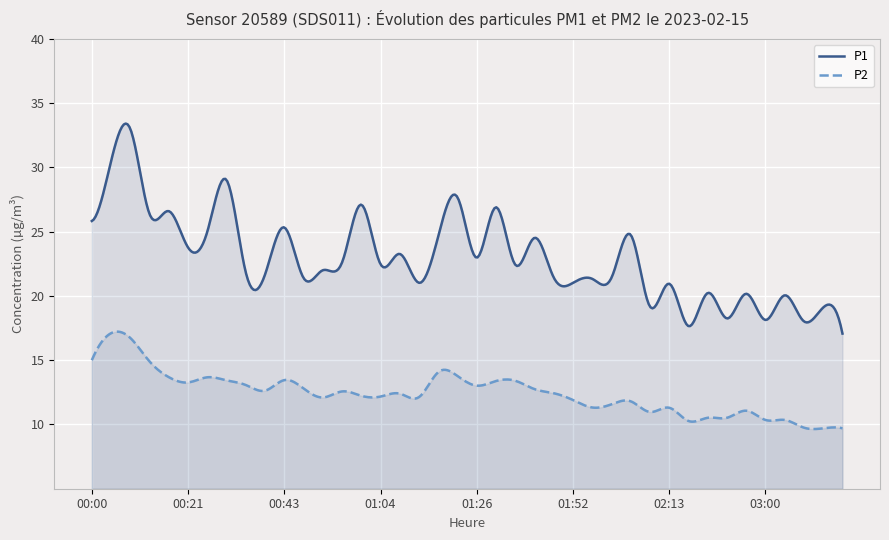

Where is the first local minimum for P2?

00:21